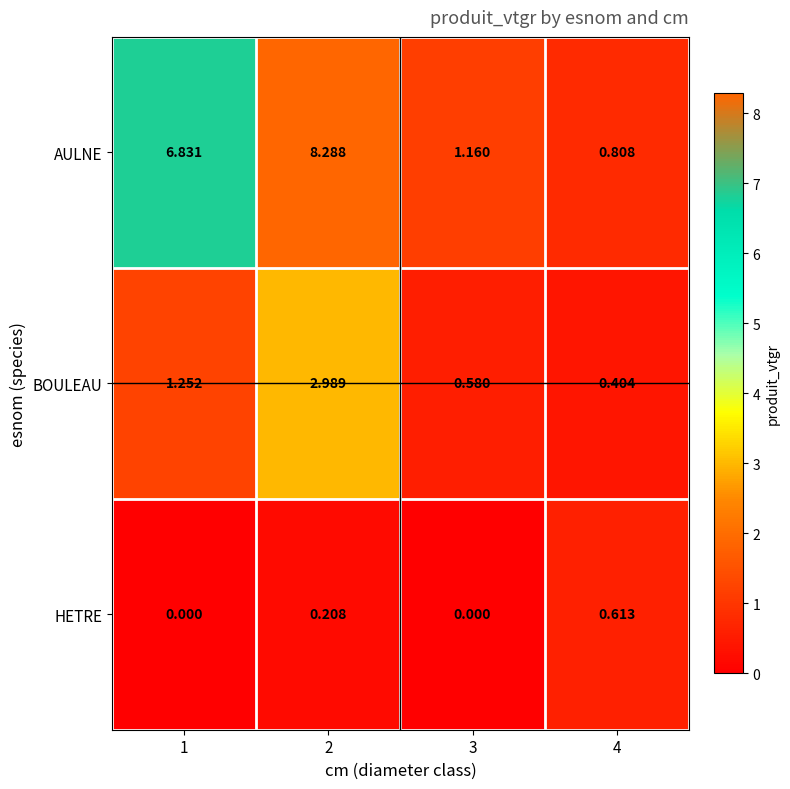

What is the difference between the highest and lowest values at 1?

6.8